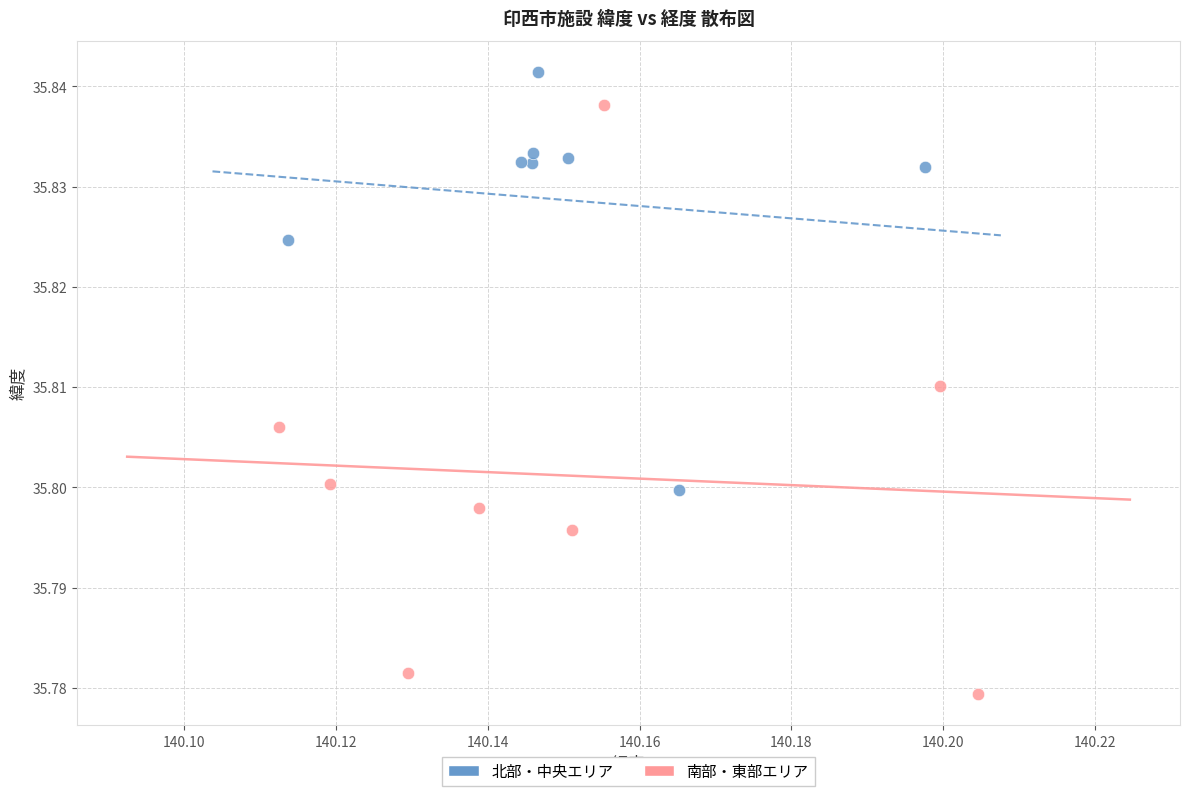

Which series reaches the maximum Y coordinate?

北部・中央エリア